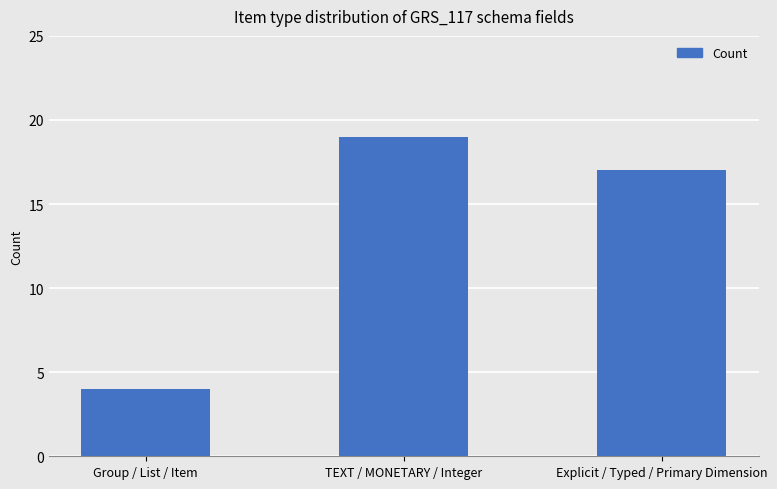

Read the value at Explicit / Typed / Primary Dimension.

17